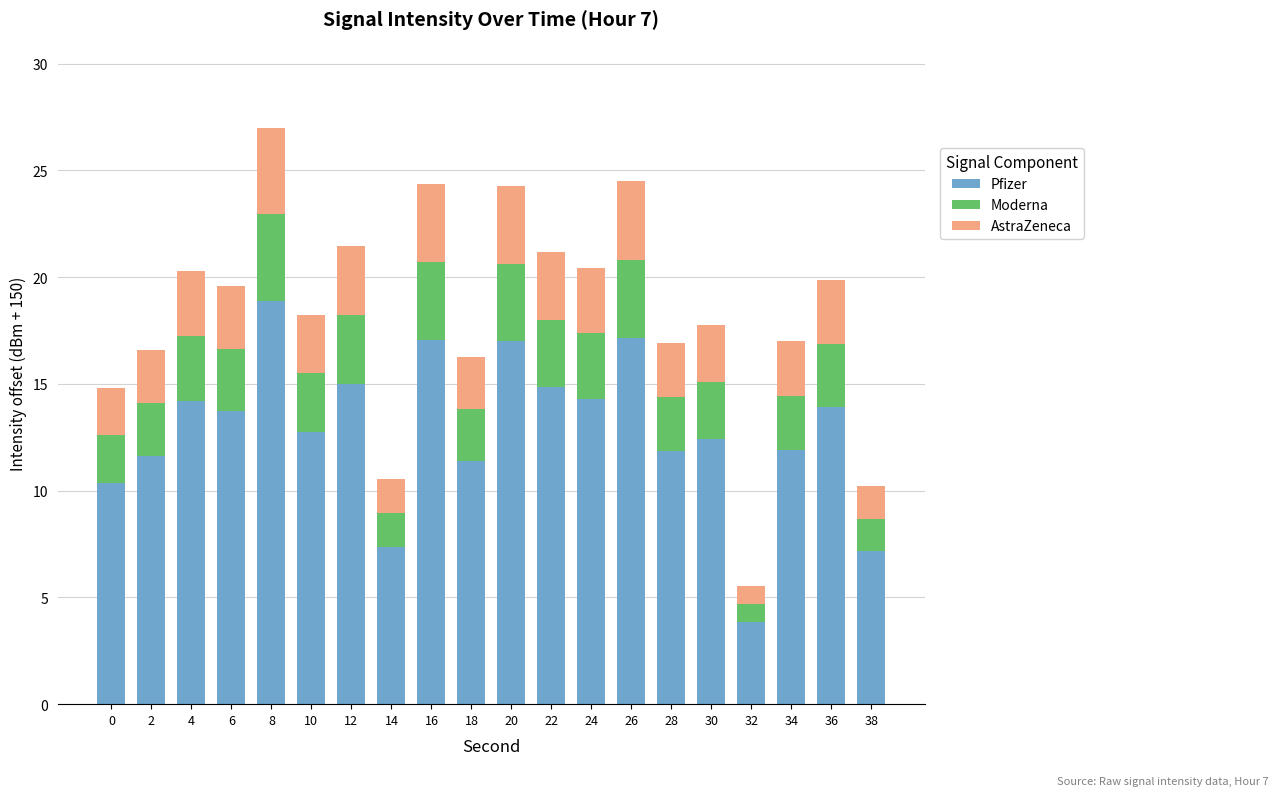

What is the maximum value for Pfizer?

18.9